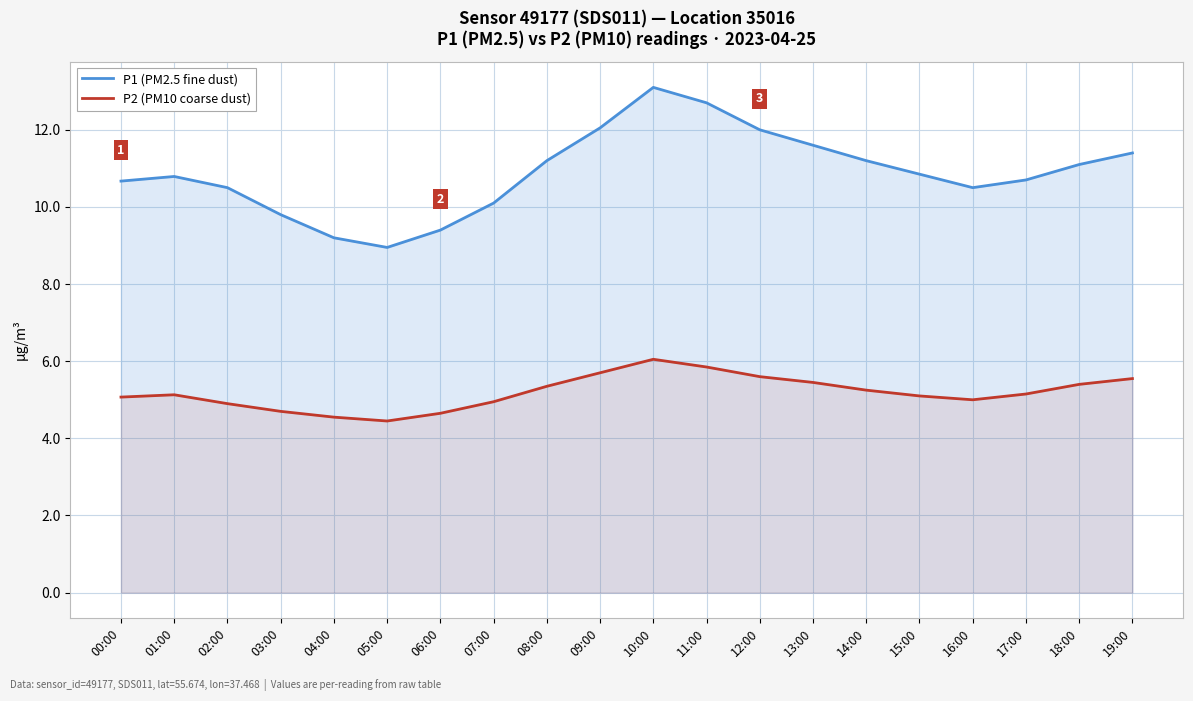

What is the total value across all series at 09:00?

17.8